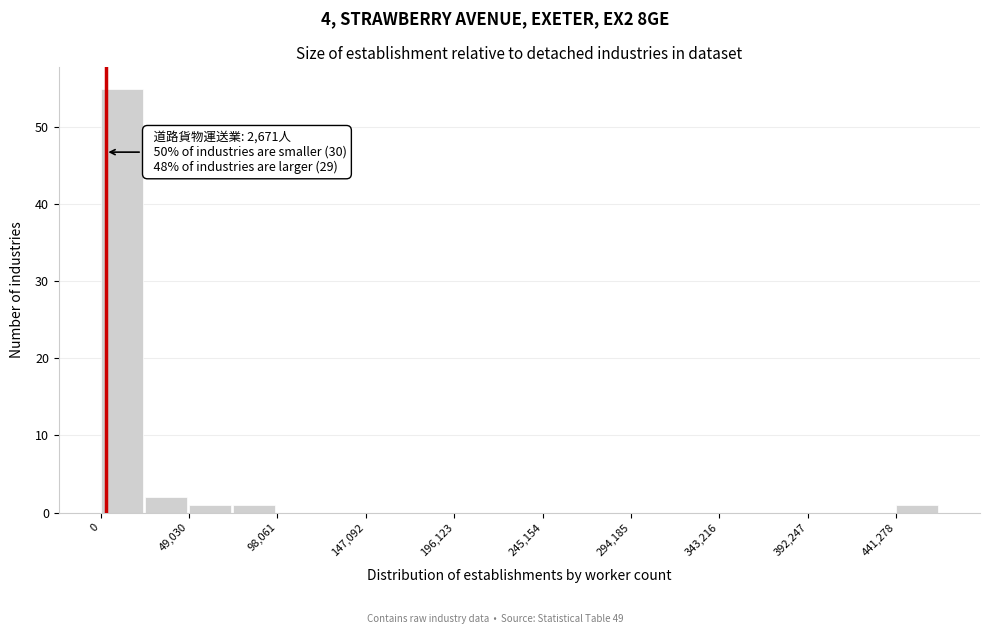

Over which range of the x-axis is the bar tallest?

0 to 25000